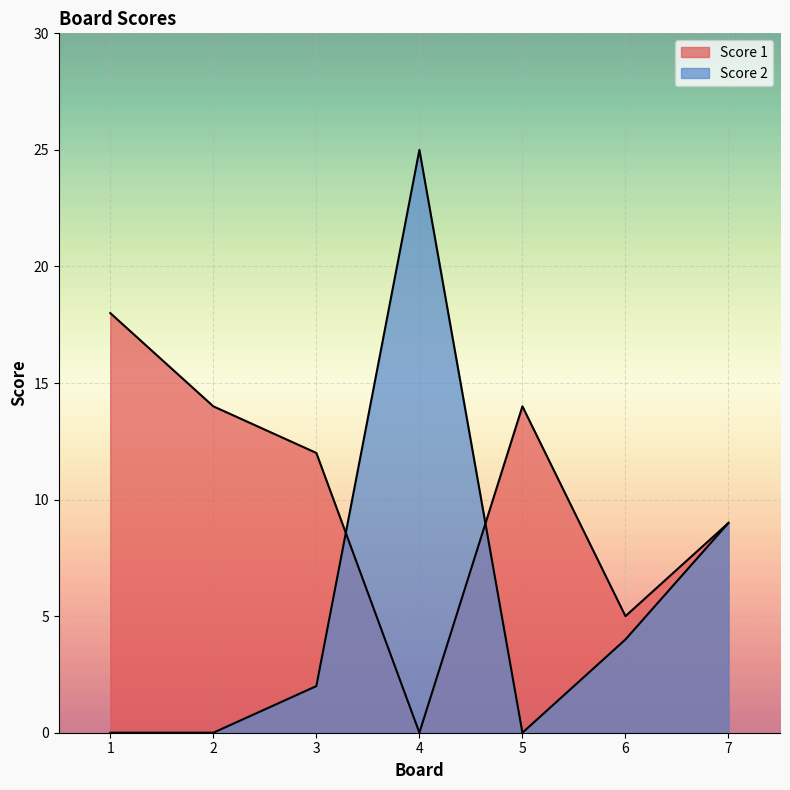

Read the Score 1 value at 6.

5